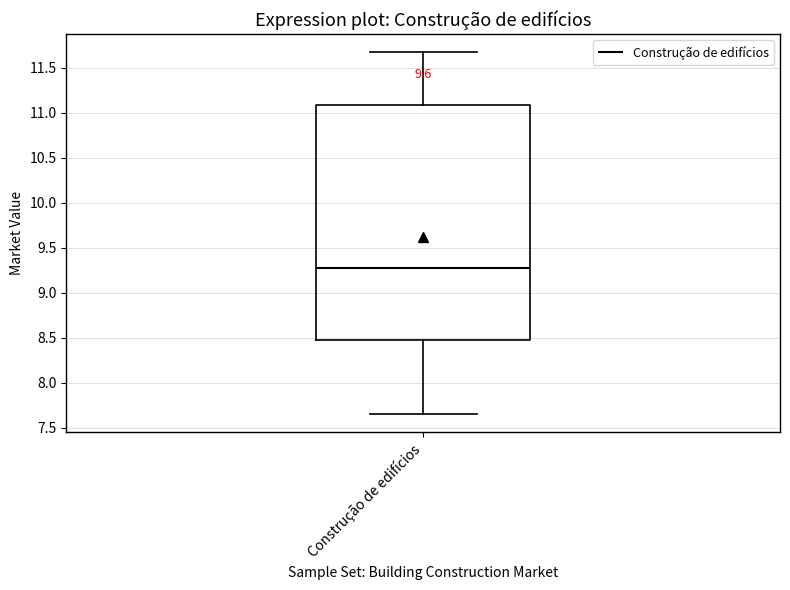

Where does the median line of the box for Construção de edifícios sit on the y-axis? The values are not printed on the chart, so give them approximately, as read against the axis.

9.25